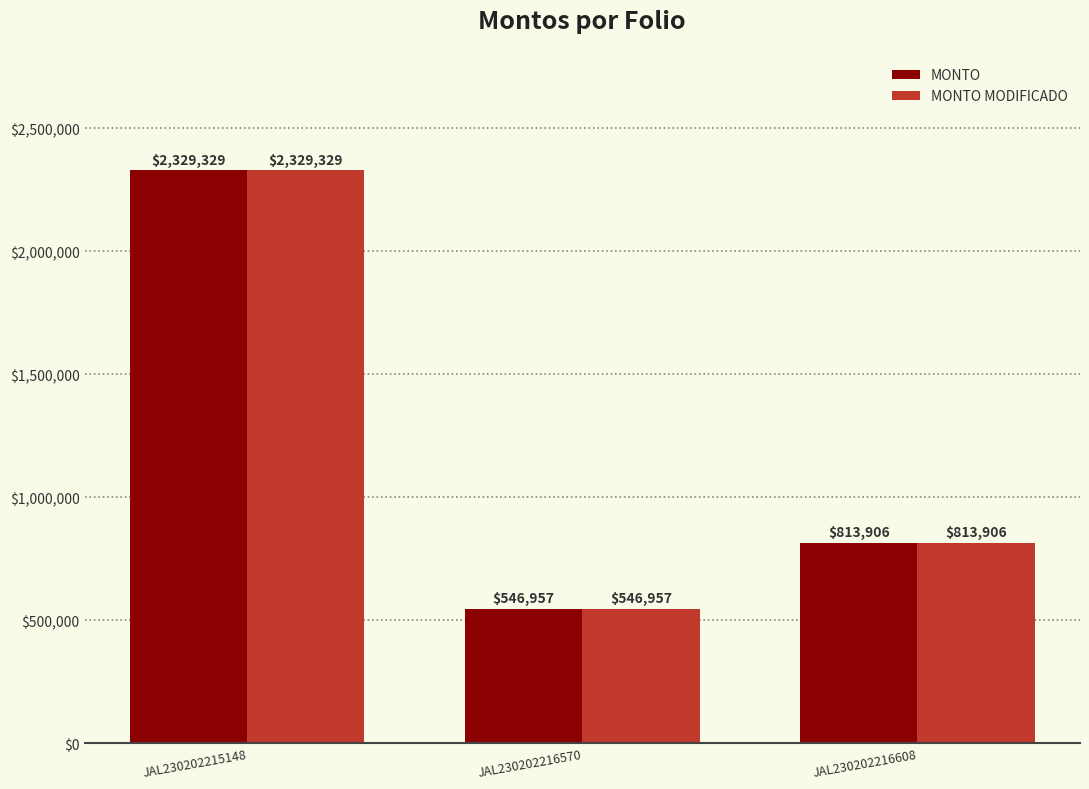

What is the value of the MONTO MODIFICADO bar at the 1st from the left?

2329328.8